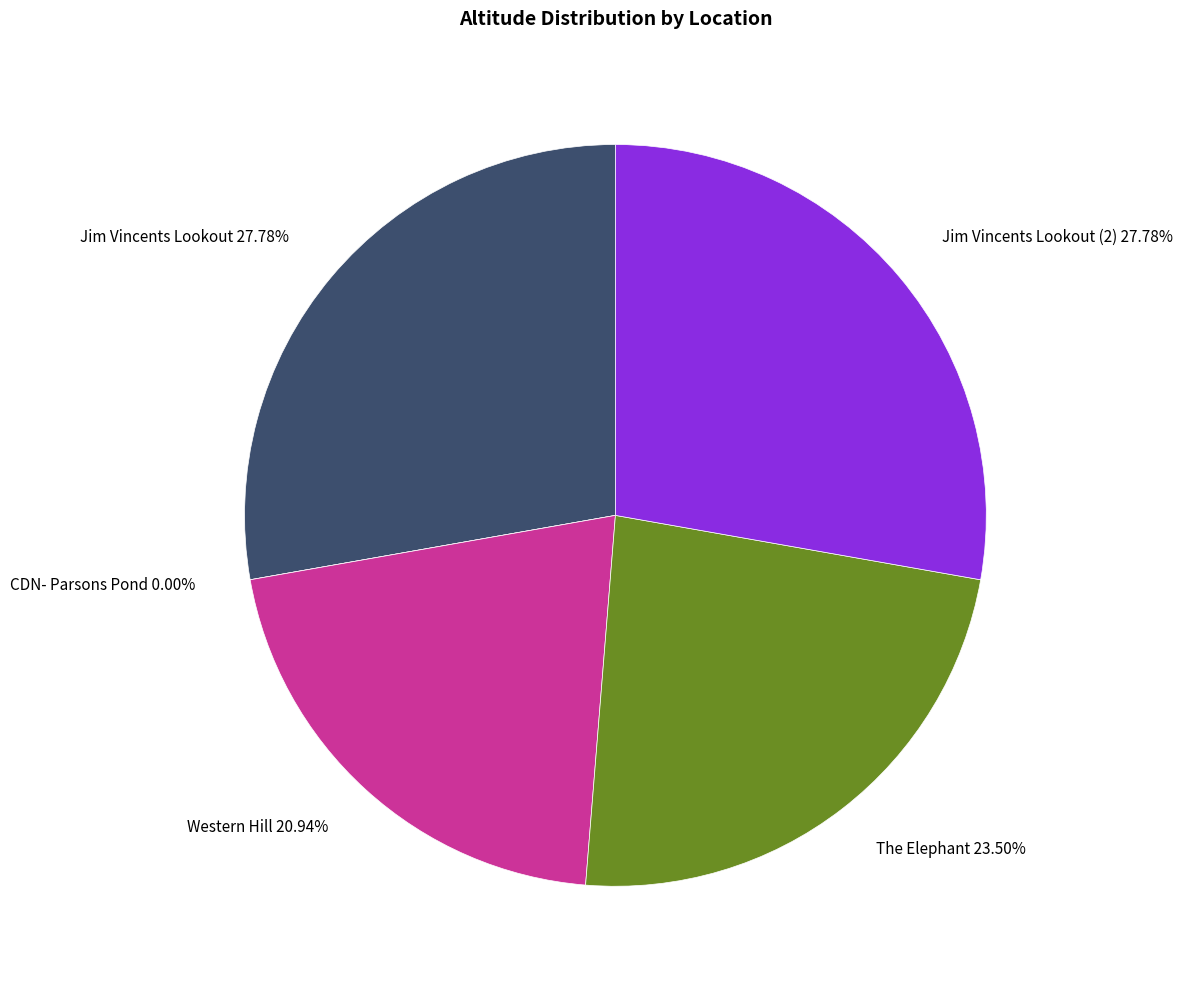

What is the largest slice in the pie chart?

Jim Vincents Lookout